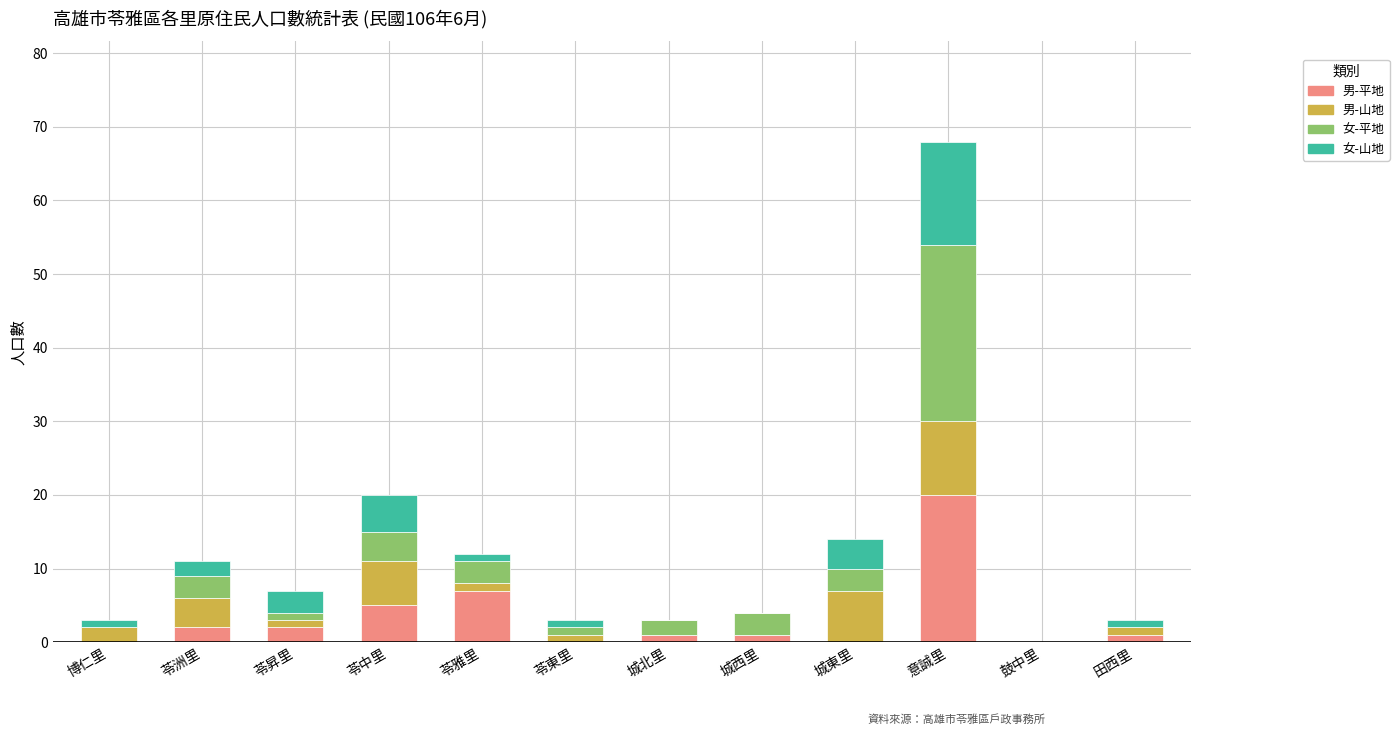

Are the bars grouped side by side (vs. stacked)?

No